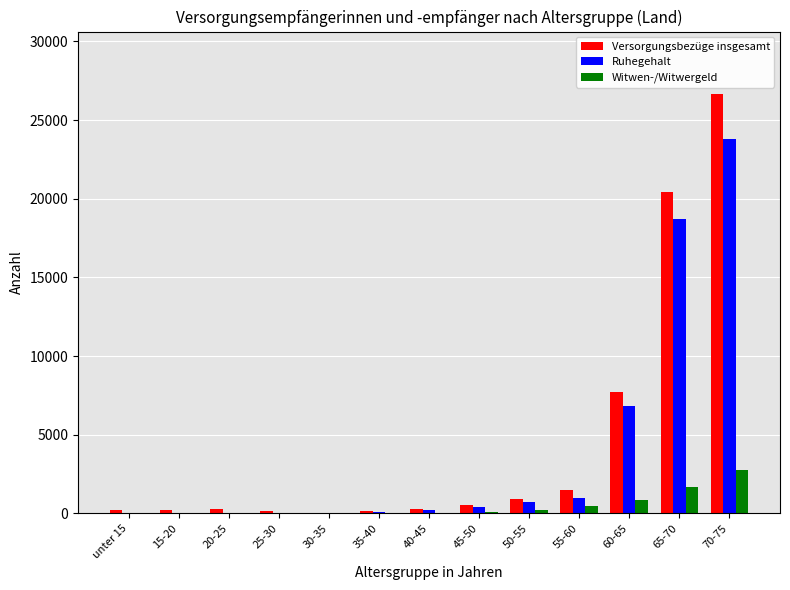

What is the sum of all Witwen-/Witwergeld values?

6085